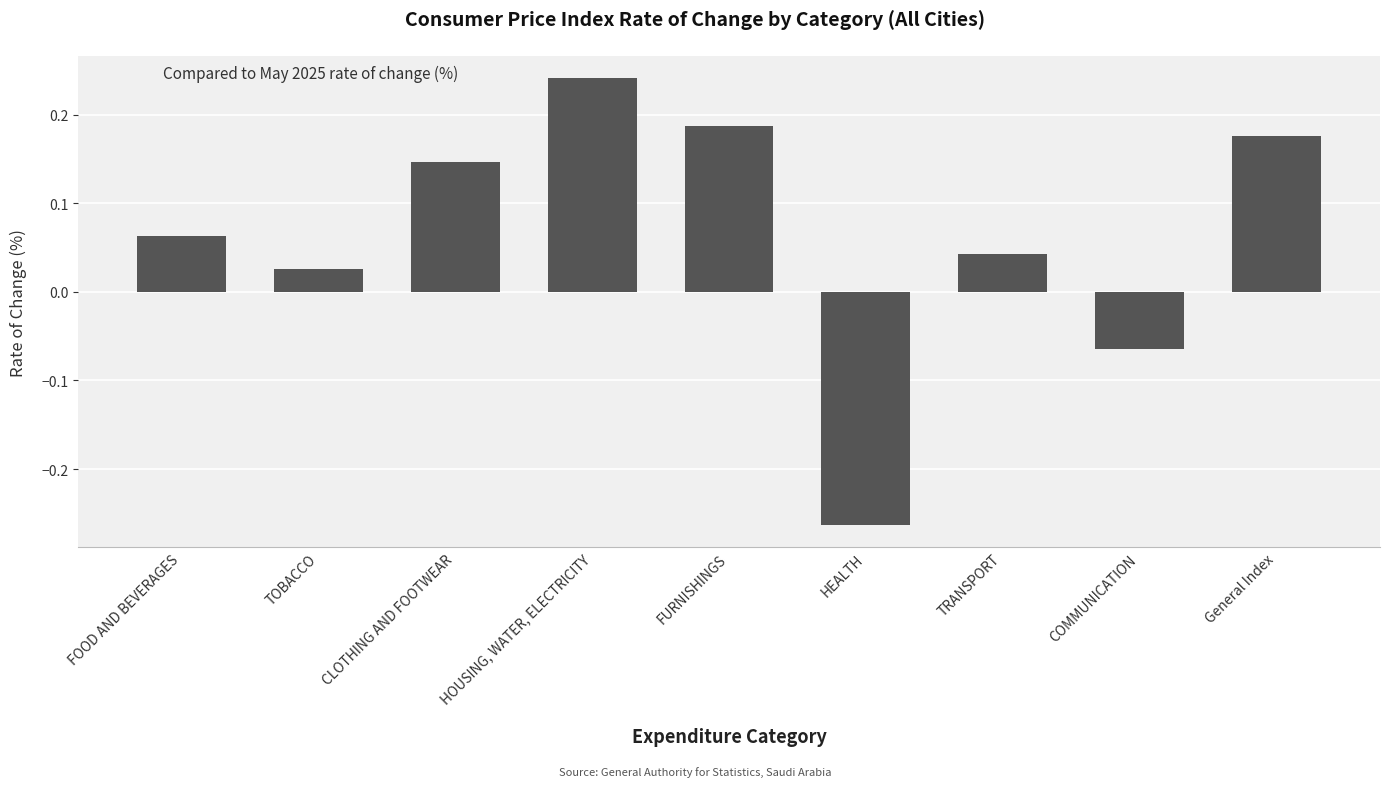

The value at TRANSPORT is 0.1. True or false?

False